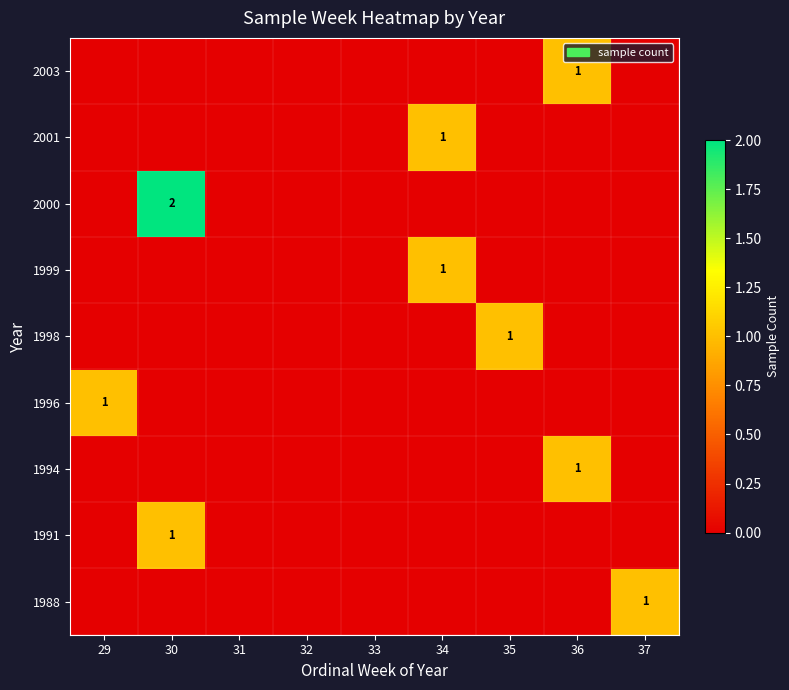

How many values in the 1994 series exceed 0?

1